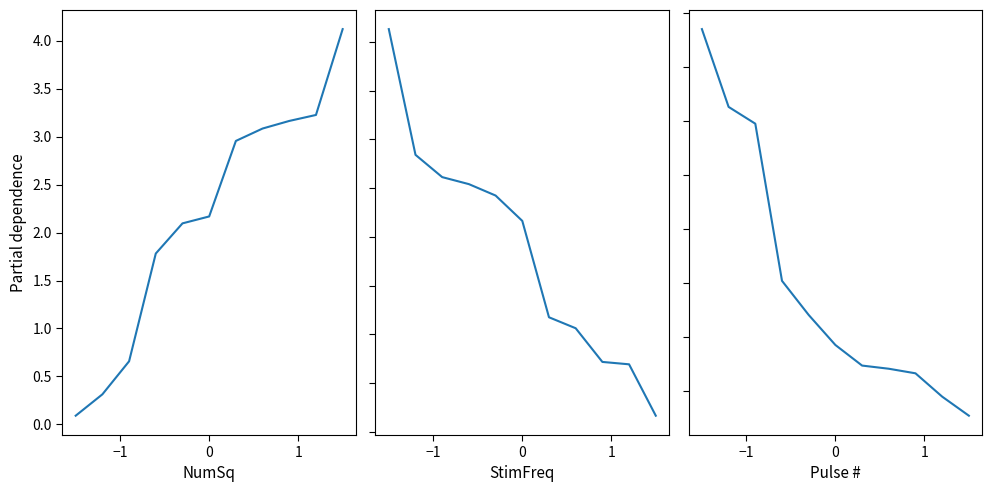

What are all the series names shown in the legend?

ResMoImp, Prim_Enr_GPI, Ad_Fert_R